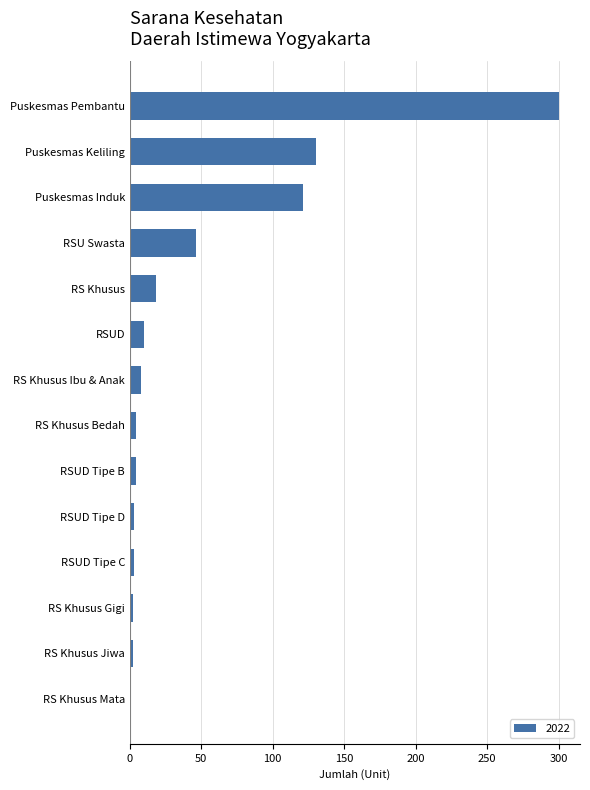

At which category does the chart reach its peak across all series?

Puskesmas Pembantu